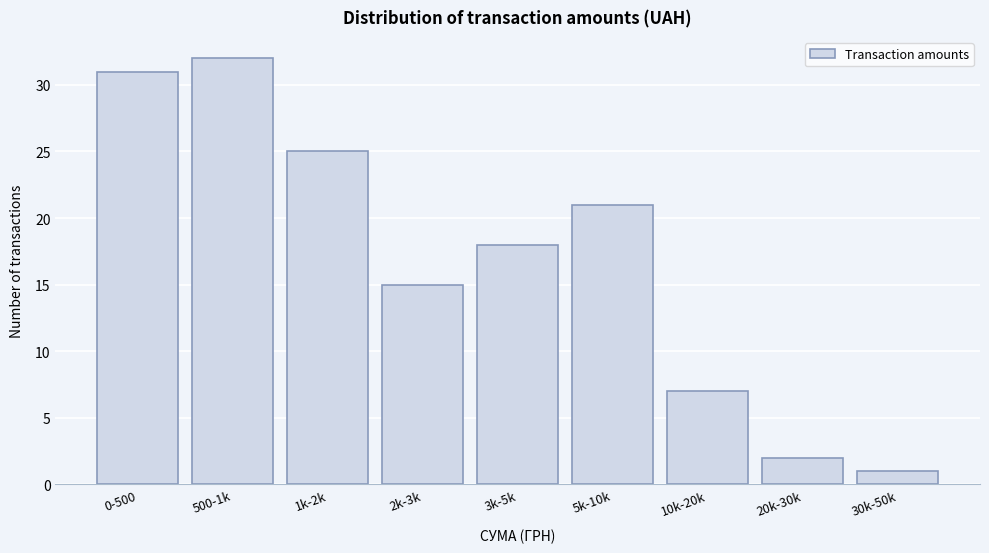

Reading right to left, list all the values displayed in this chart.

1	2	7	21	18	15	25	32	31